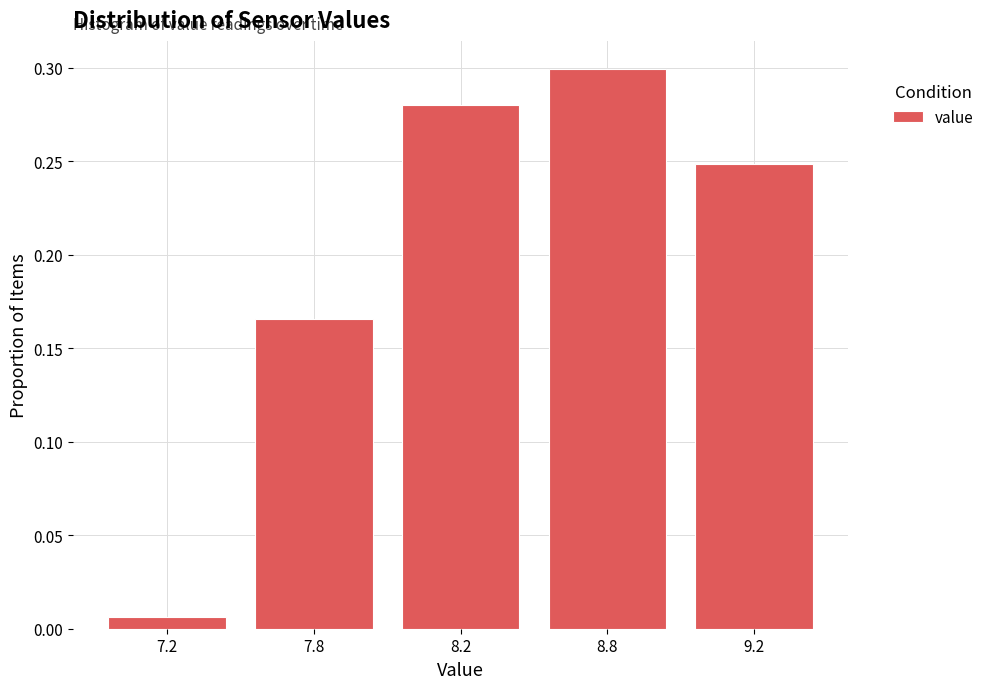

The value at 8.2 is 0.2. True or false?

False